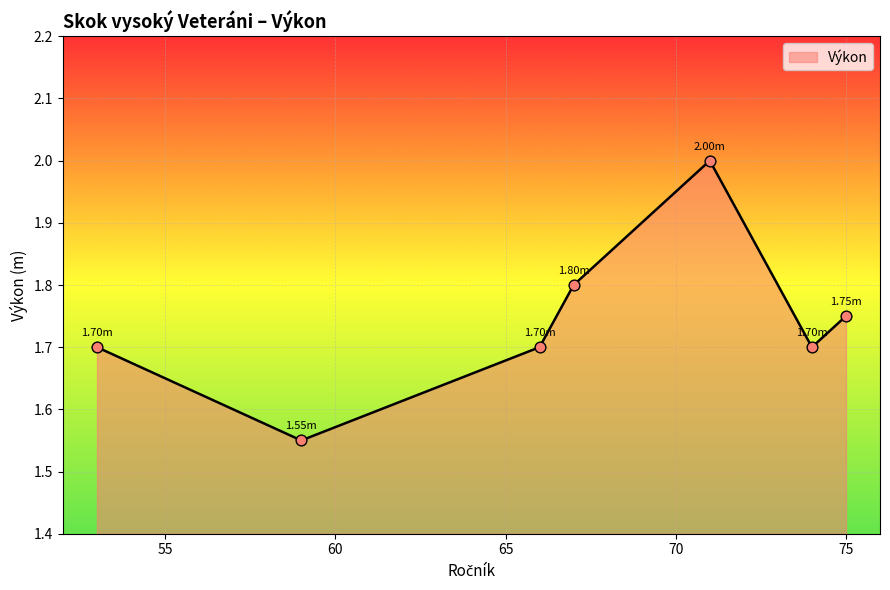

How many interior local peaks (higher than both neighbors) does the data have?

1